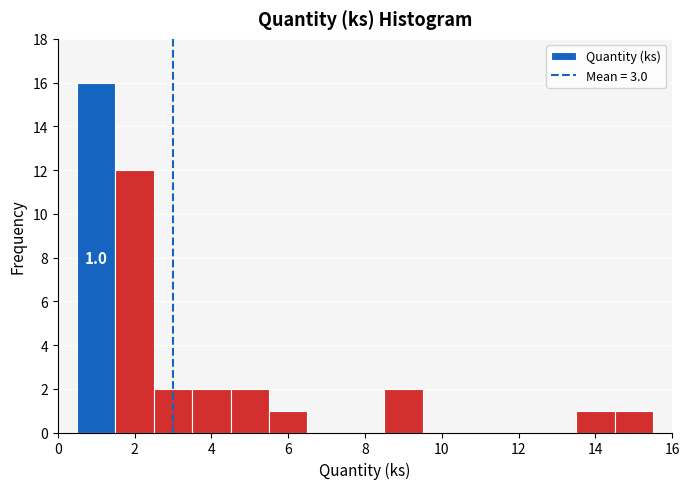

Over which range of the x-axis is the bar tallest?

0.5 to 1.5